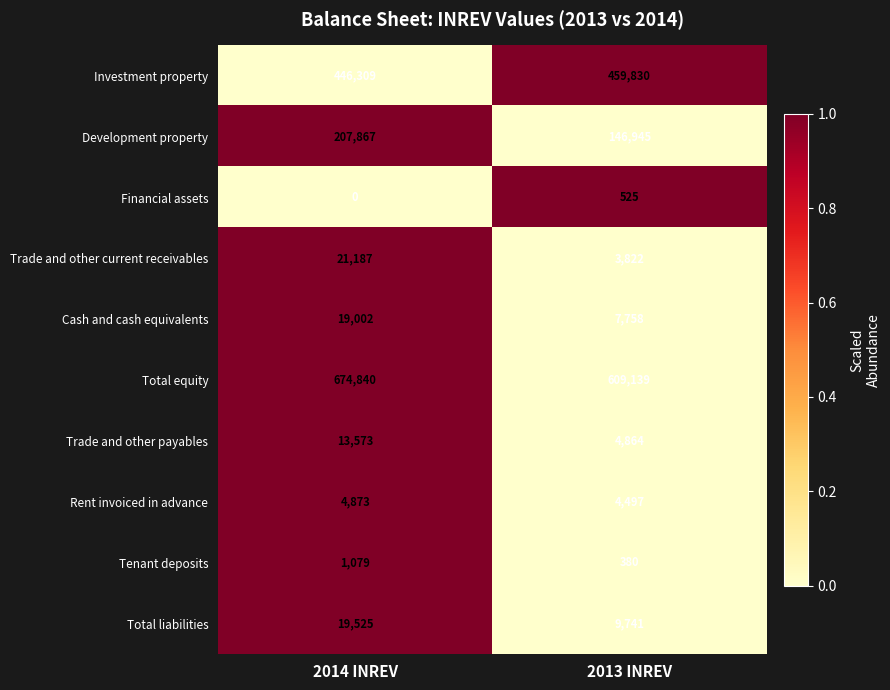

Rank the series at 2014 INREV from highest to lowest value.

Total equity, Investment property, Development property, Trade and other current receivables, Total liabilities, Cash and cash equivalents, Trade and other payables, Rent invoiced in advance, Tenant deposits, Financial assets